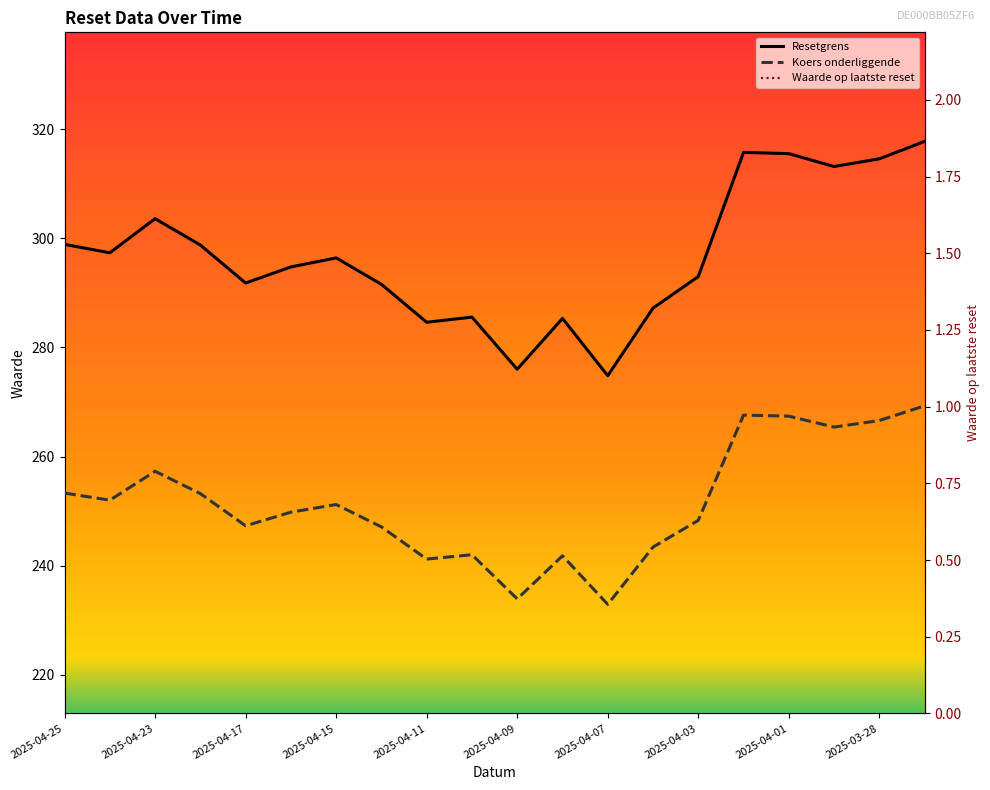

True or false: Waarde op laatste reset and Koers onderliggende intersect in this chart.

False